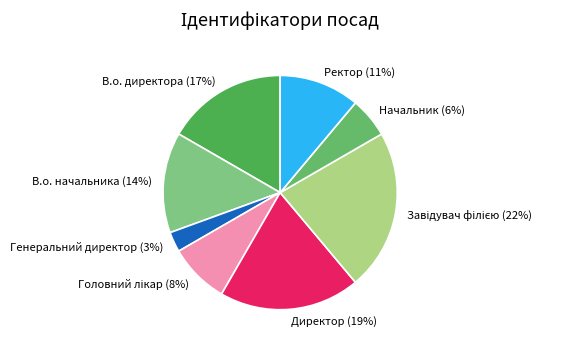

Do Директор and Ректор together represent more than half of the pie?

No